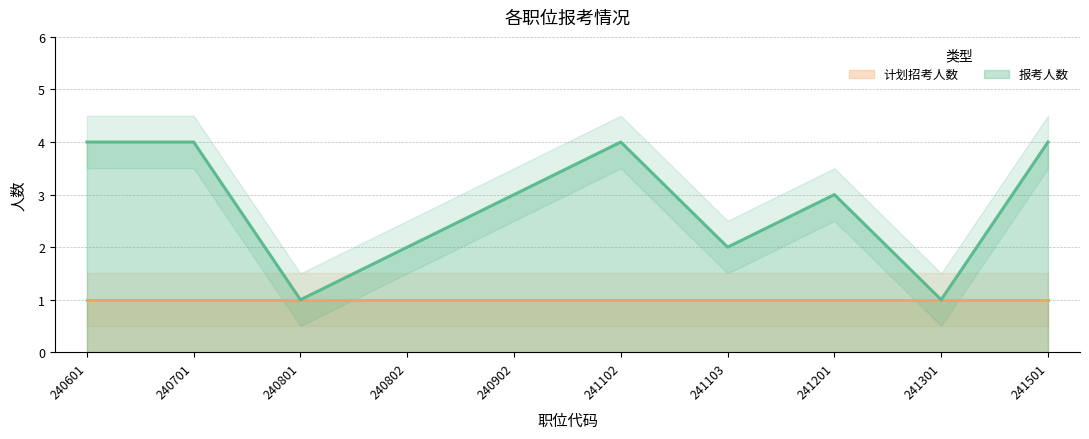

Rank the categories by value from lowest to highest.

240801, 241301, 240802, 241103, 240902, 241201, 240601, 240701, 241102, 241501